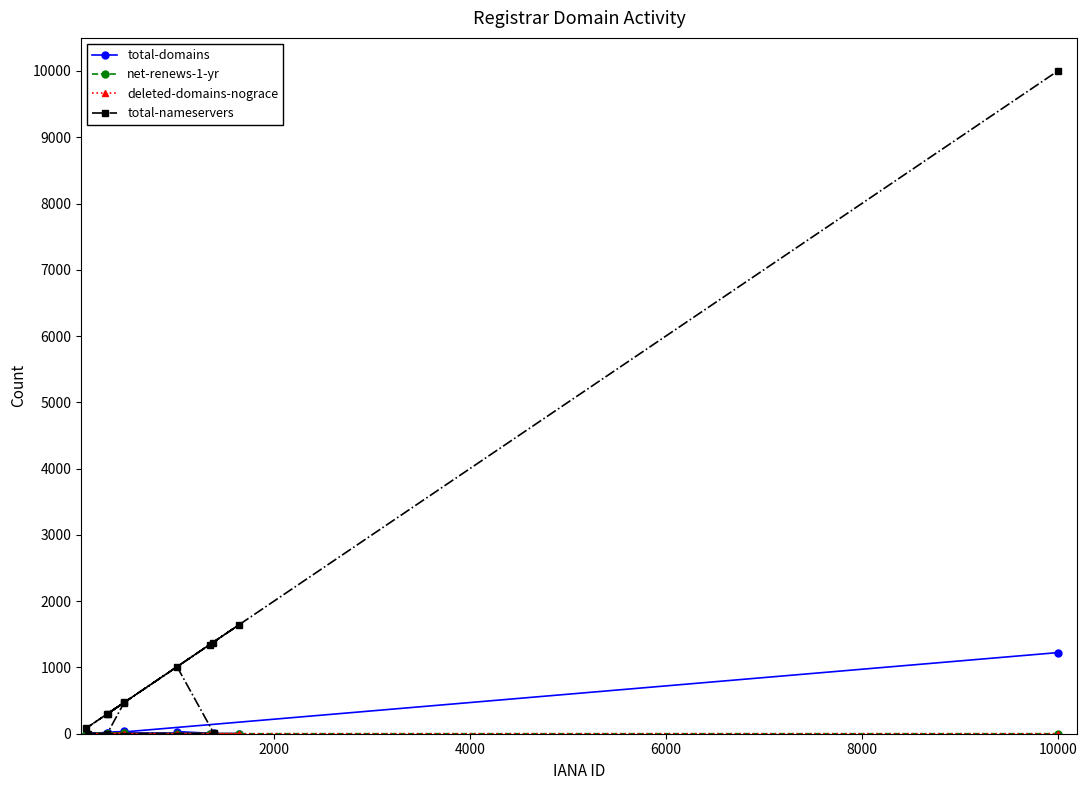

What is the maximum value shown in the chart?

9999